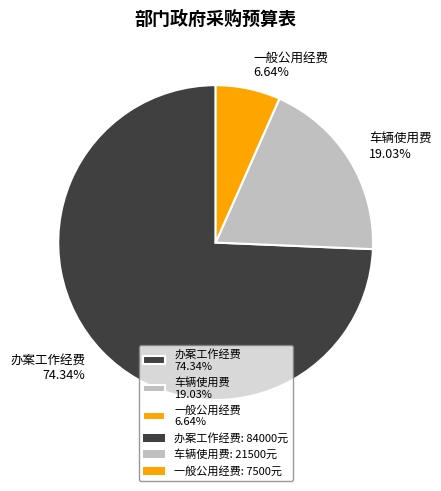

Rank the categories by value from highest to lowest.

办案工作经费 74.34%, 车辆使用费 19.03%, 一般公用经费 6.64%